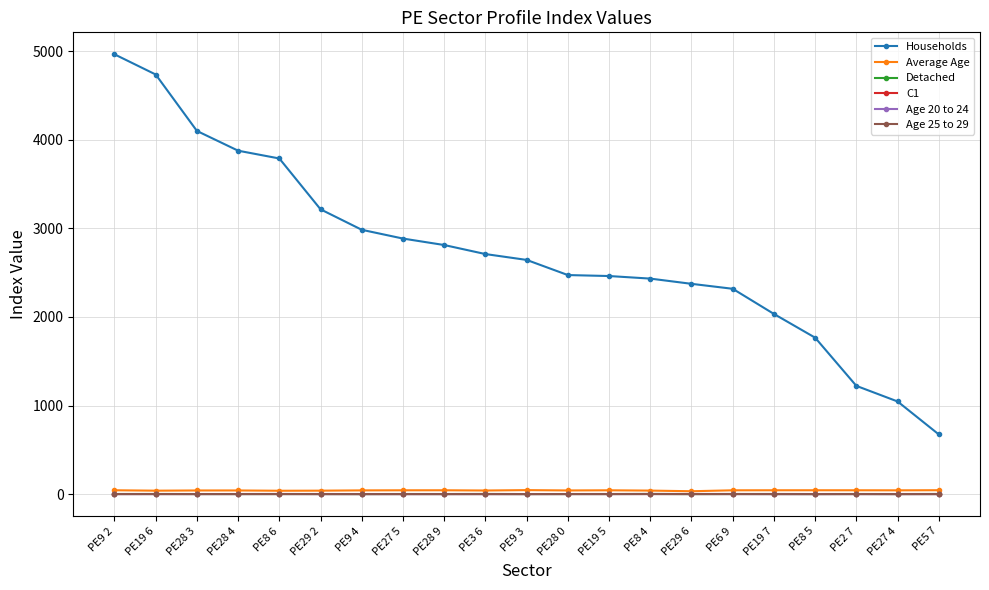

How many lines are shown in the chart?

6